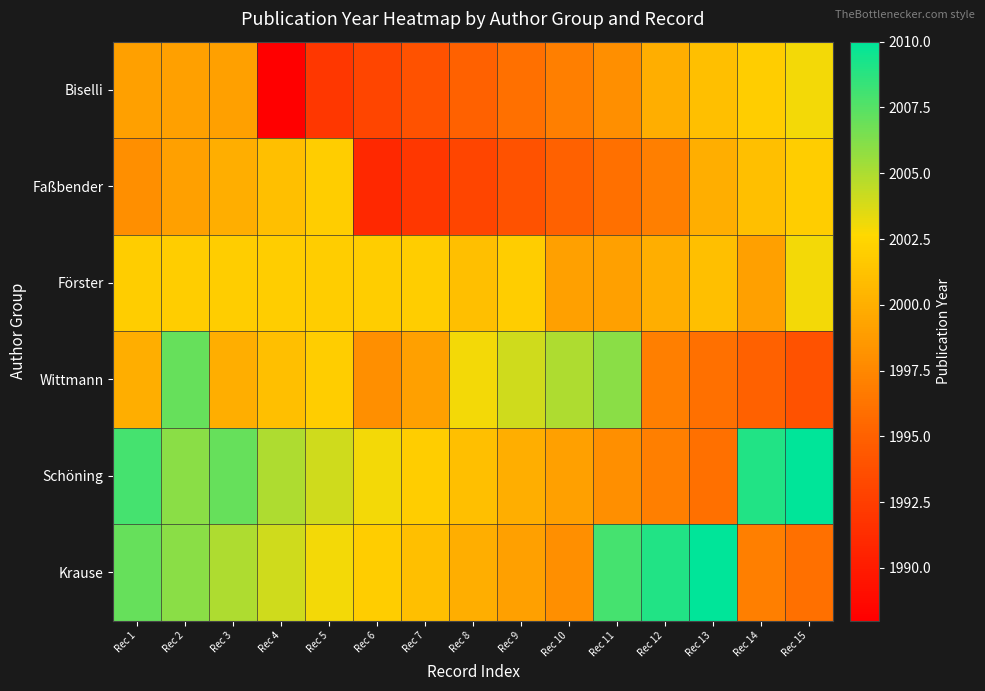

Reading left to right, list all the values displayed in this chart.

Biselli: Rec 1=1999	Rec 2=1999	Rec 3=1999	Rec 4=1988	Rec 5=1992	Rec 6=1993	Rec 7=1994	Rec 8=1995	Rec 9=1996	Rec 10=1997	Rec 11=1998	Rec 12=2000	Rec 13=2001	Rec 14=2002	Rec 15=2003
Faßbender: Rec 1=1998	Rec 2=1999	Rec 3=2000	Rec 4=2001	Rec 5=2002	Rec 6=1991	Rec 7=1992	Rec 8=1993	Rec 9=1994	Rec 10=1995	Rec 11=1996	Rec 12=1997	Rec 13=2000	Rec 14=2001	Rec 15=2002
Förster: Rec 1=2002	Rec 2=2002	Rec 3=2002	Rec 4=2002	Rec 5=2002	Rec 6=2002	Rec 7=2002	Rec 8=2001	Rec 9=2002	Rec 10=1999	Rec 11=1999	Rec 12=2000	Rec 13=2001	Rec 14=1999	Rec 15=2003
Wittmann: Rec 1=2000	Rec 2=2007	Rec 3=2000	Rec 4=2001	Rec 5=2002	Rec 6=1998	Rec 7=1999	Rec 8=2003	Rec 9=2004	Rec 10=2005	Rec 11=2006	Rec 12=1997	Rec 13=1996	Rec 14=1995	Rec 15=1994
Schöning: Rec 1=2008	Rec 2=2006	Rec 3=2007	Rec 4=2005	Rec 5=2004	Rec 6=2003	Rec 7=2002	Rec 8=2001	Rec 9=2000	Rec 10=1999	Rec 11=1998	Rec 12=1997	Rec 13=1996	Rec 14=2009	Rec 15=2010
Krause: Rec 1=2007	Rec 2=2006	Rec 3=2005	Rec 4=2004	Rec 5=2003	Rec 6=2002	Rec 7=2001	Rec 8=2000	Rec 9=1999	Rec 10=1998	Rec 11=2008	Rec 12=2009	Rec 13=2010	Rec 14=1997	Rec 15=1996